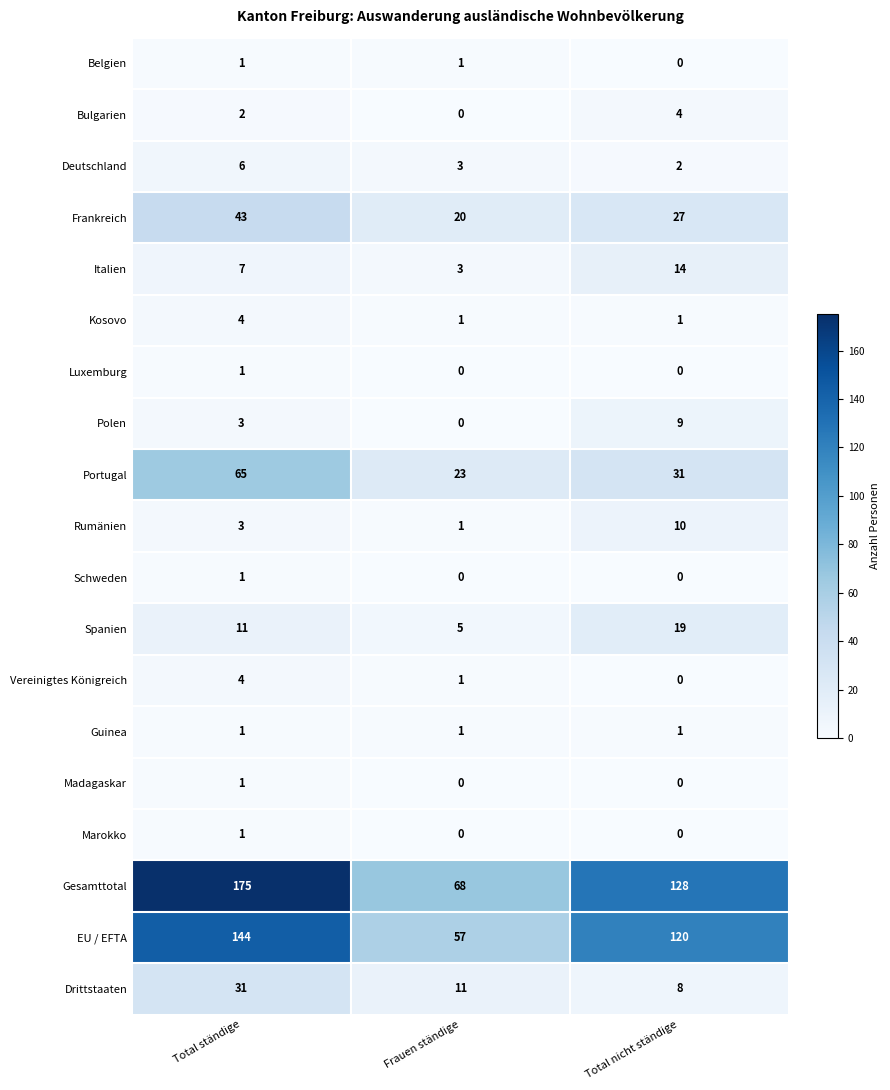

What is the maximum value for Rumänien?

10